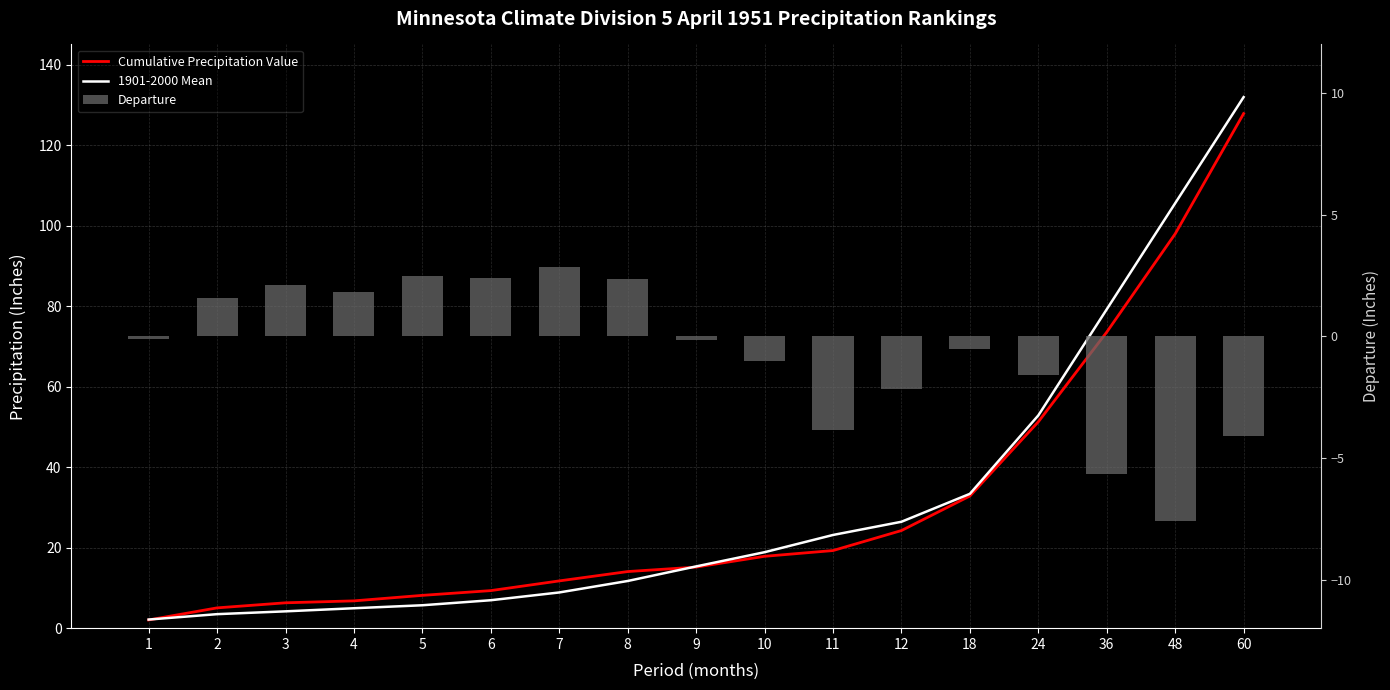

Between 10 and 3, which is larger?

10